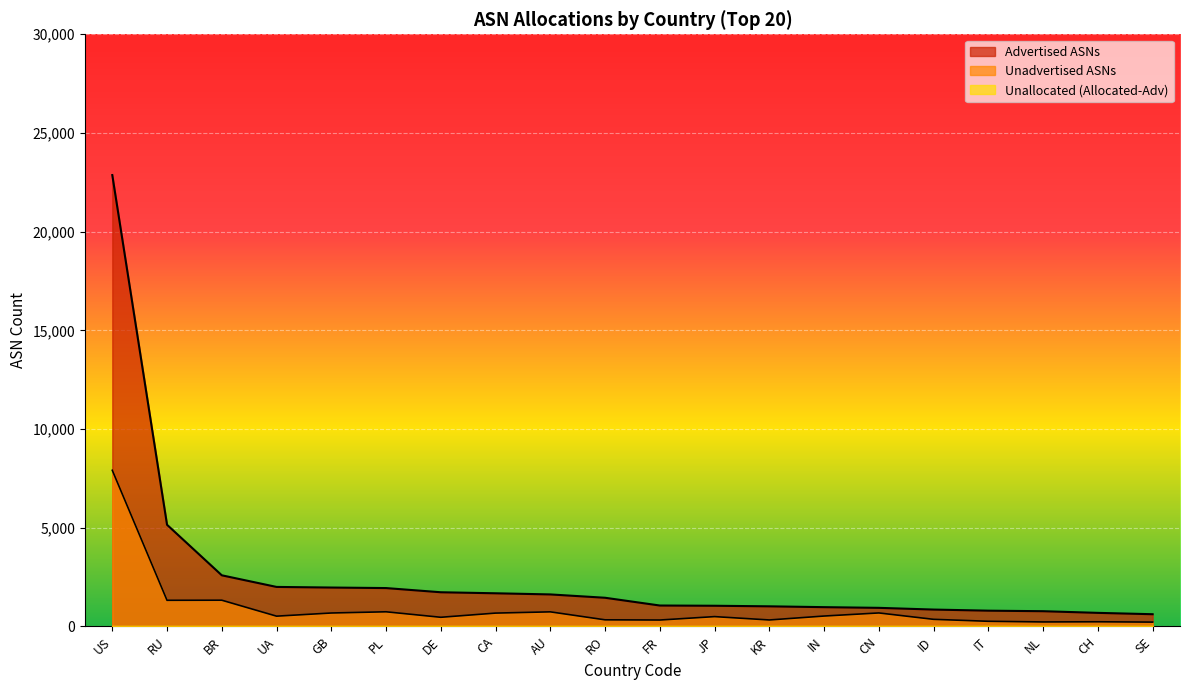

Reading right to left, extract all data points from this chart.

Advertised ASNs: SE=618	CH=687	NL=771	IT=798	ID=854	CN=941	IN=976	KR=1018	JP=1047	FR=1059	RO=1452	AU=1621	CA=1679	DE=1731	PL=1943	GB=1970	UA=2001	BR=2590	RU=5150	US=22867
Unadvertised ASNs: SE=219	CH=235	NL=227	IT=260	ID=359	CN=683	IN=526	KR=327	JP=497	FR=324	RO=334	AU=738	CA=675	DE=463	PL=741	GB=680	UA=520	BR=1328	RU=1323	US=7910